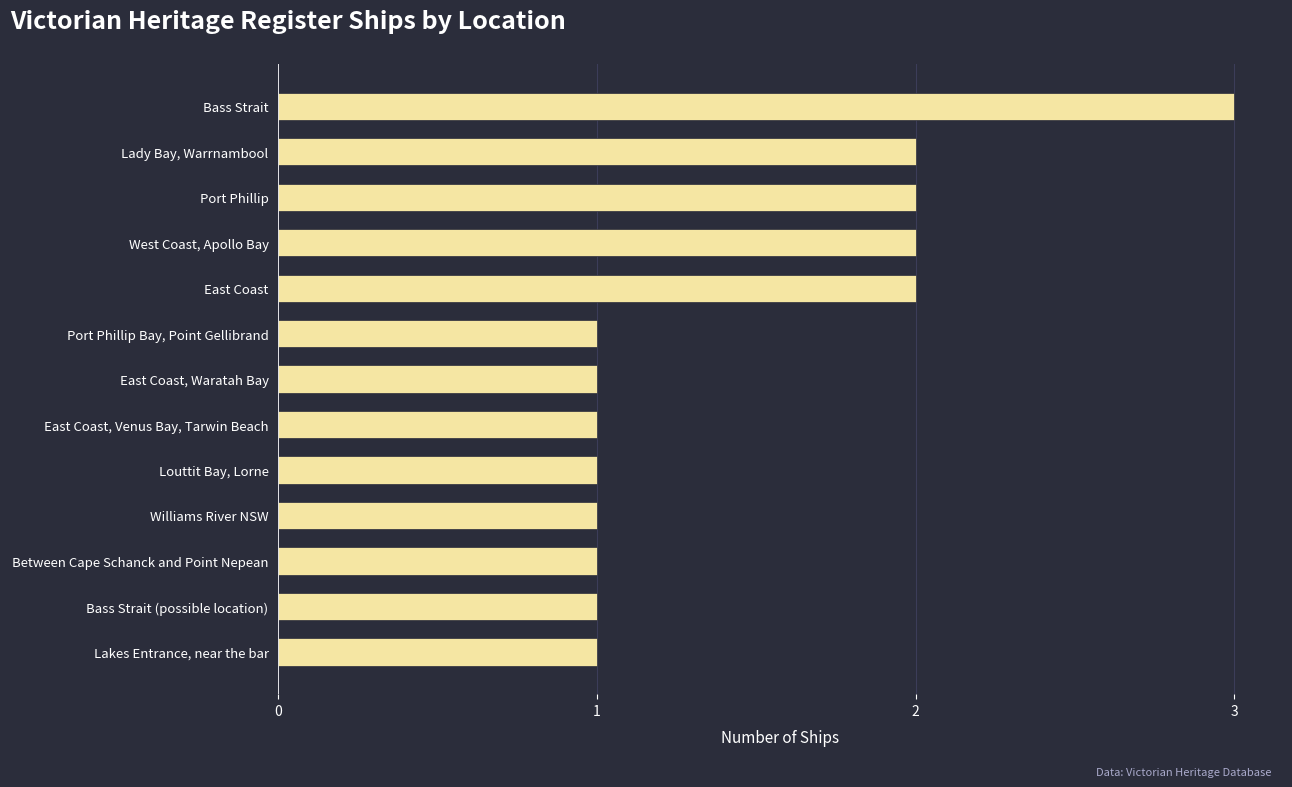

Count the values in the range 1 to 2.

12